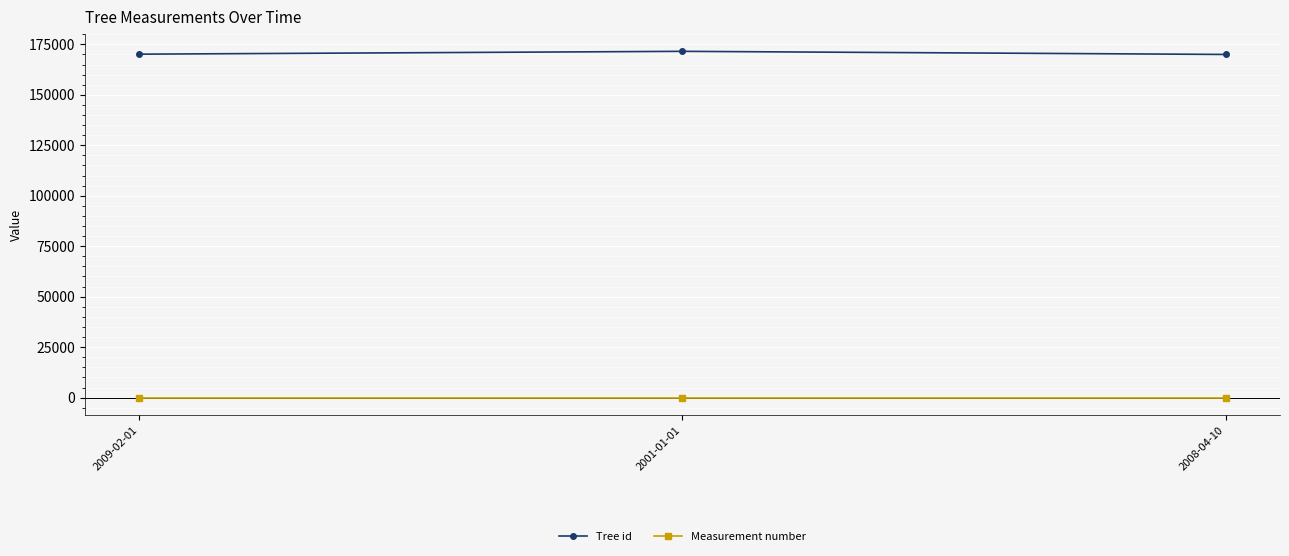

What are all the series names shown in the legend?

Tree id, Measurement number